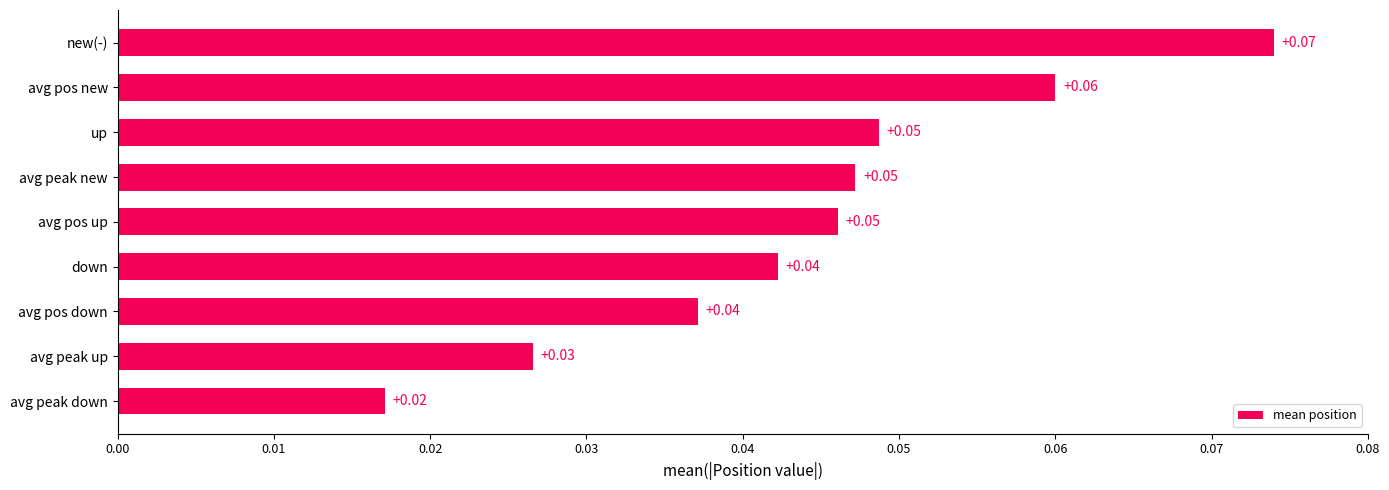

Between avg pos new and avg pos down, which is larger?

avg pos new